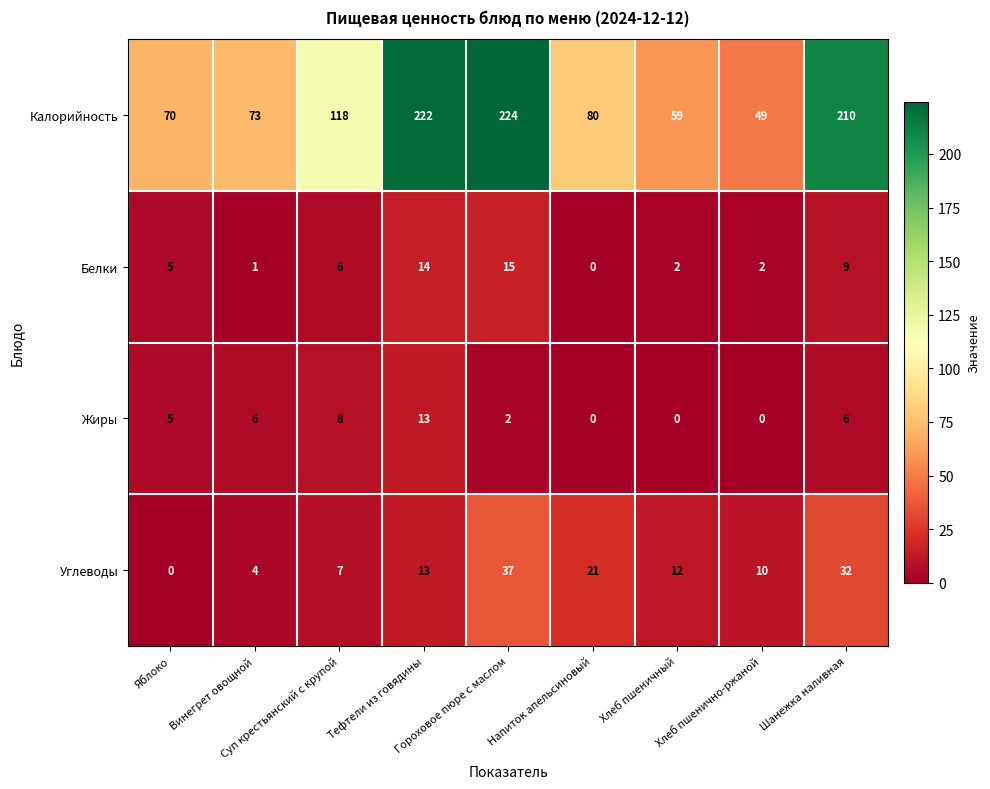

What is the difference between the maximum and minimum values in the Белки series?

15